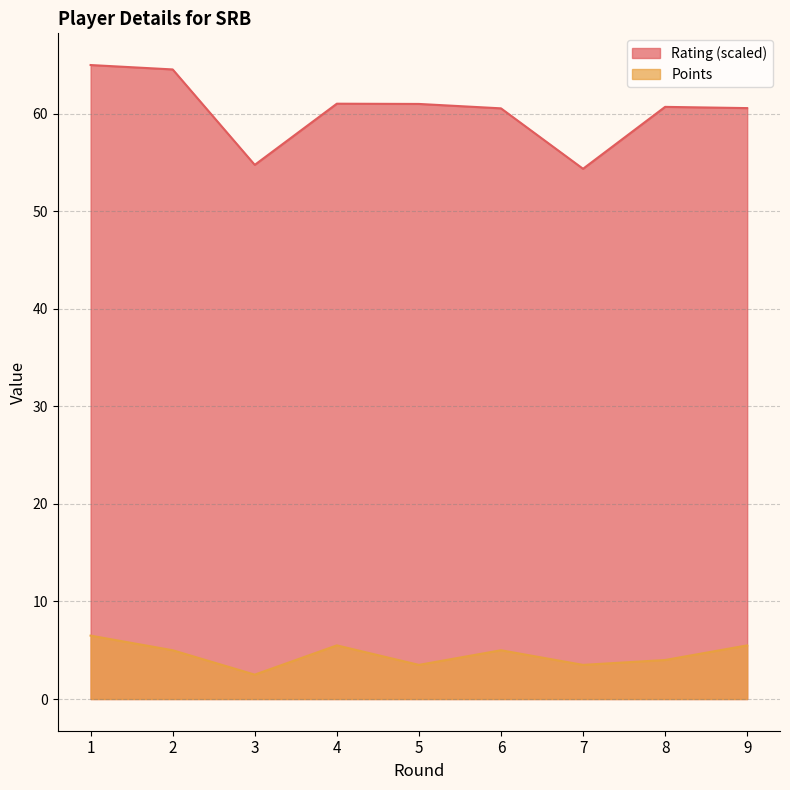

How many values in the Rating series exceed 60?

7